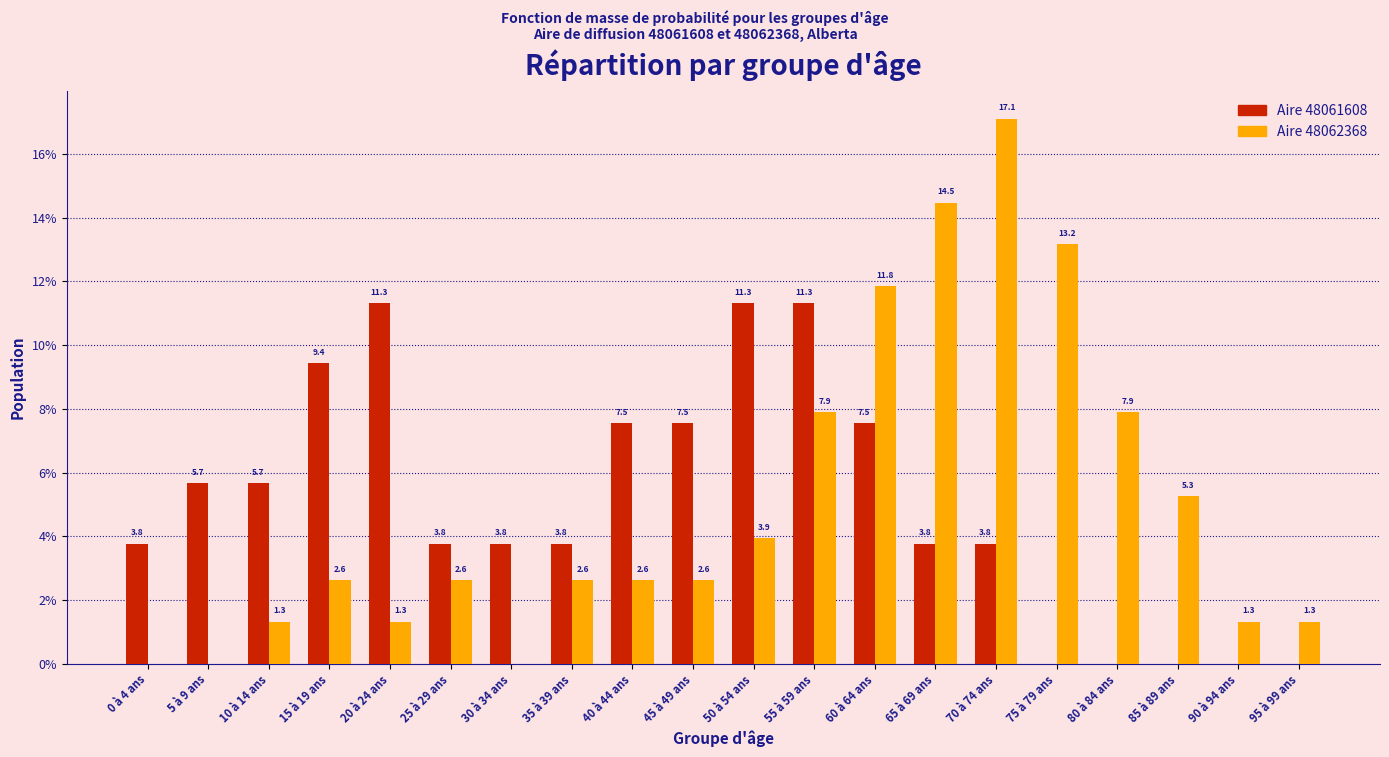

Reading left to right, what are all the values shown in this chart?

Aire 48061608: 0 à 4 ans=3.8	5 à 9 ans=5.7	10 à 14 ans=5.7	15 à 19 ans=9.4	20 à 24 ans=11.3	25 à 29 ans=3.8	30 à 34 ans=3.8	35 à 39 ans=3.8	40 à 44 ans=7.5	45 à 49 ans=7.5	50 à 54 ans=11.3	55 à 59 ans=11.3	60 à 64 ans=7.5	65 à 69 ans=3.8	70 à 74 ans=3.8	75 à 79 ans=0.0	80 à 84 ans=0.0	85 à 89 ans=0.0	90 à 94 ans=0.0	95 à 99 ans=0.0
Aire 48062368: 0 à 4 ans=0.0	5 à 9 ans=0.0	10 à 14 ans=1.3	15 à 19 ans=2.6	20 à 24 ans=1.3	25 à 29 ans=2.6	30 à 34 ans=0.0	35 à 39 ans=2.6	40 à 44 ans=2.6	45 à 49 ans=2.6	50 à 54 ans=3.9	55 à 59 ans=7.9	60 à 64 ans=11.8	65 à 69 ans=14.5	70 à 74 ans=17.1	75 à 79 ans=13.2	80 à 84 ans=7.9	85 à 89 ans=5.3	90 à 94 ans=1.3	95 à 99 ans=1.3